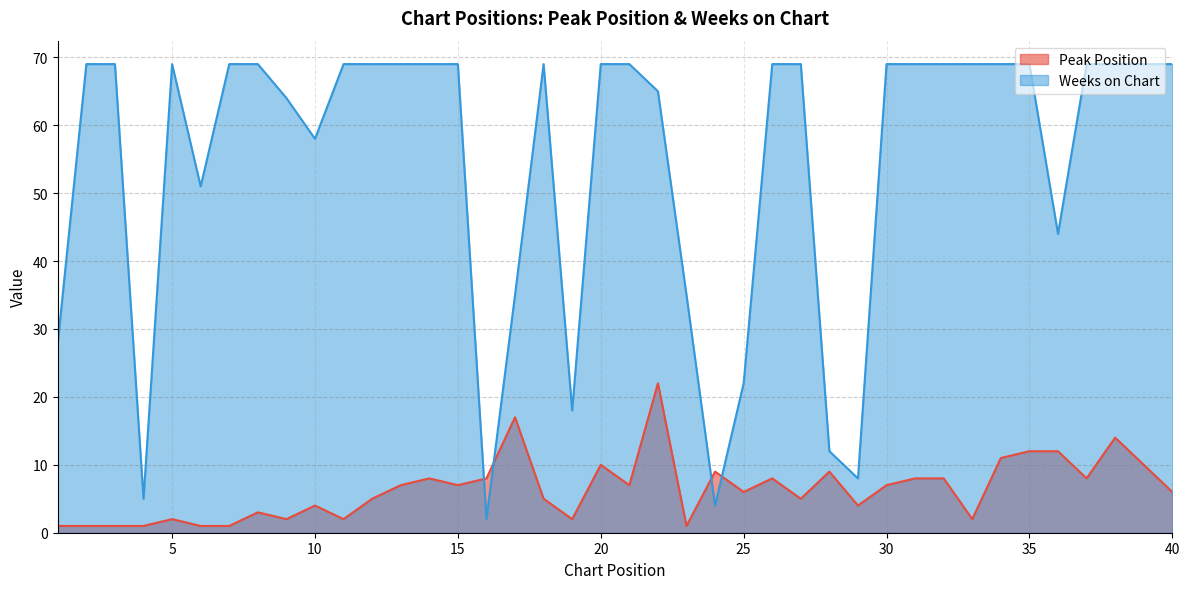

Between 16 and 23, which series saw the biggest shift?

Weeks on Chart